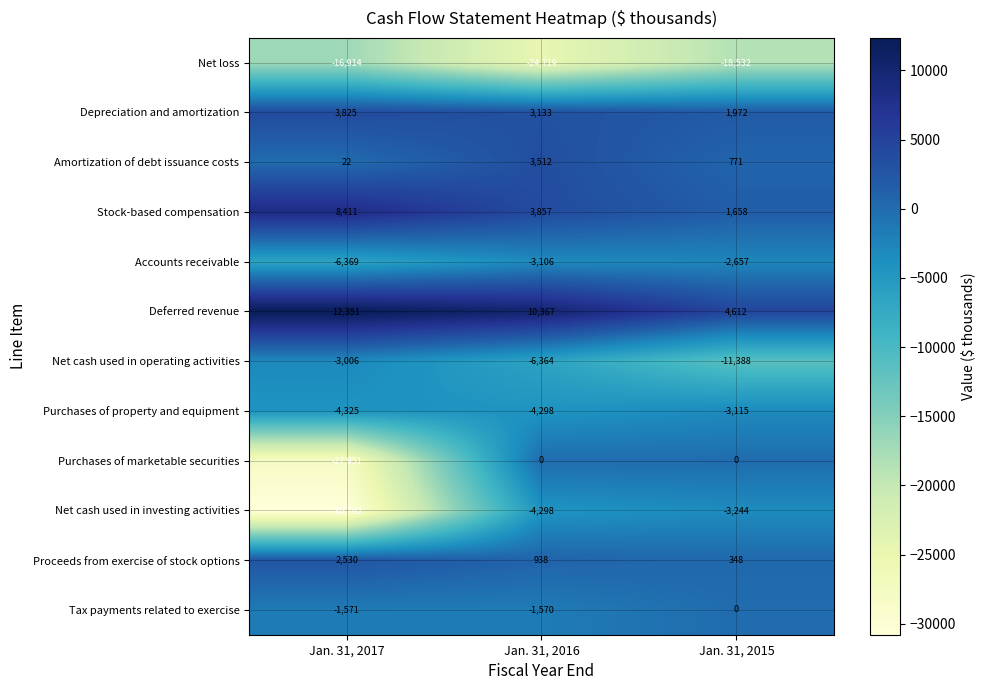

What is the greatest value displayed?

12351